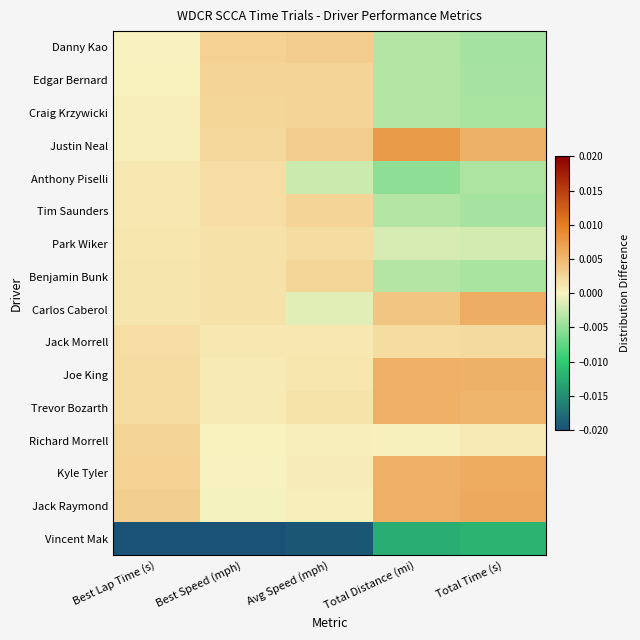

How many series are shown in this chart?

16